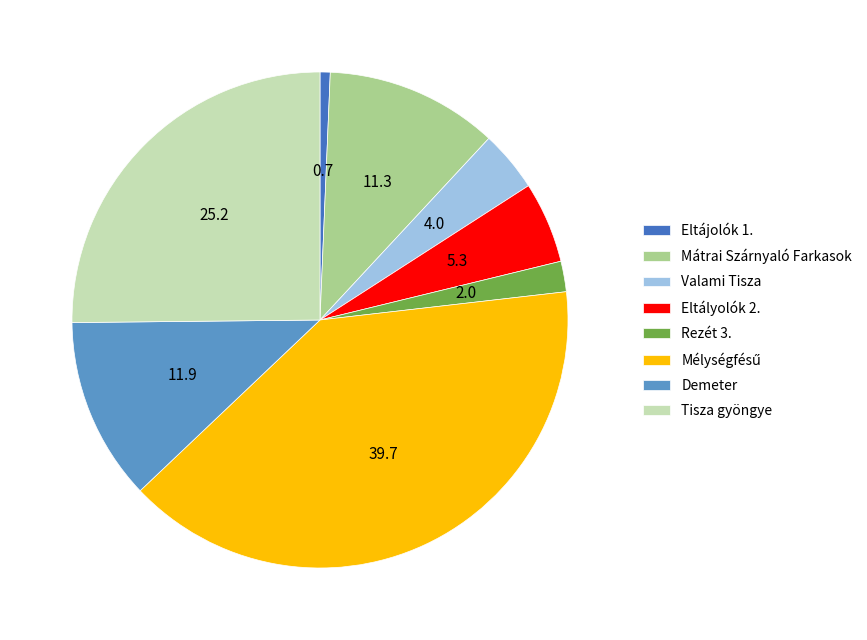

How many segments does this pie chart have?

8